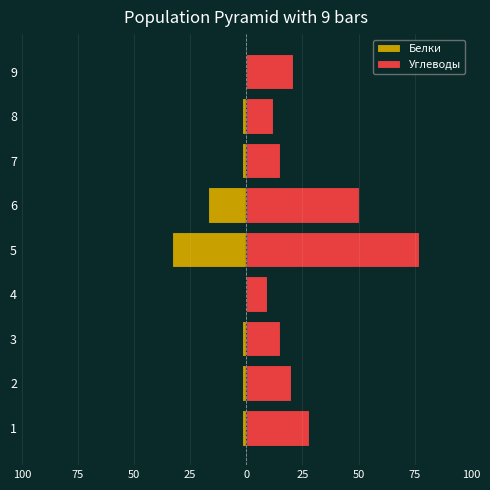

Reading left to right, what are all the values shown in this chart?

Белки: -2	-2	-2	0	-33	-17	-2	-2	0
Углеводы: 28	20	15	9	77	50	15	12	21